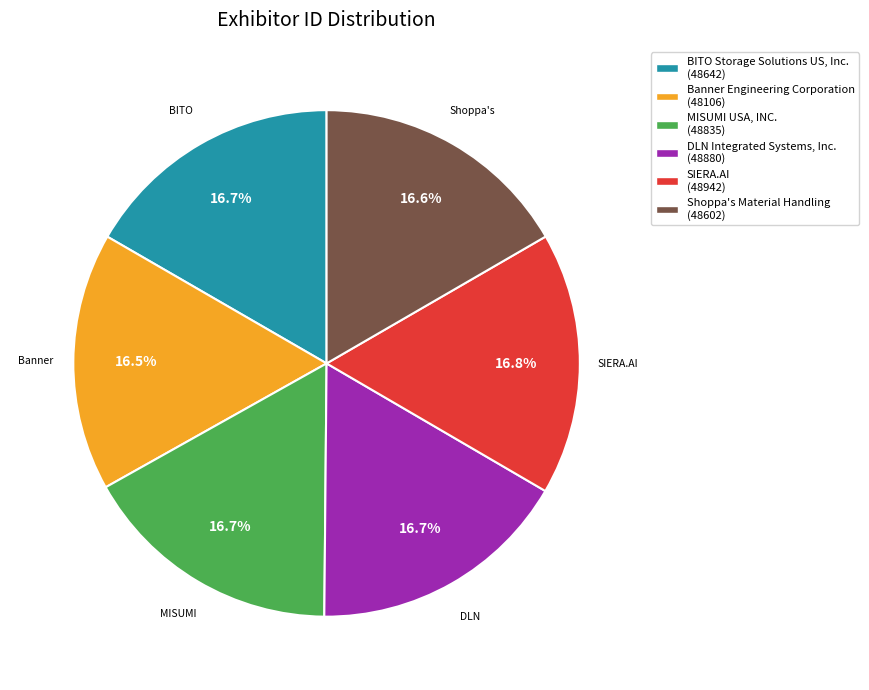

Is there any slice that represents more than half of the pie?

No